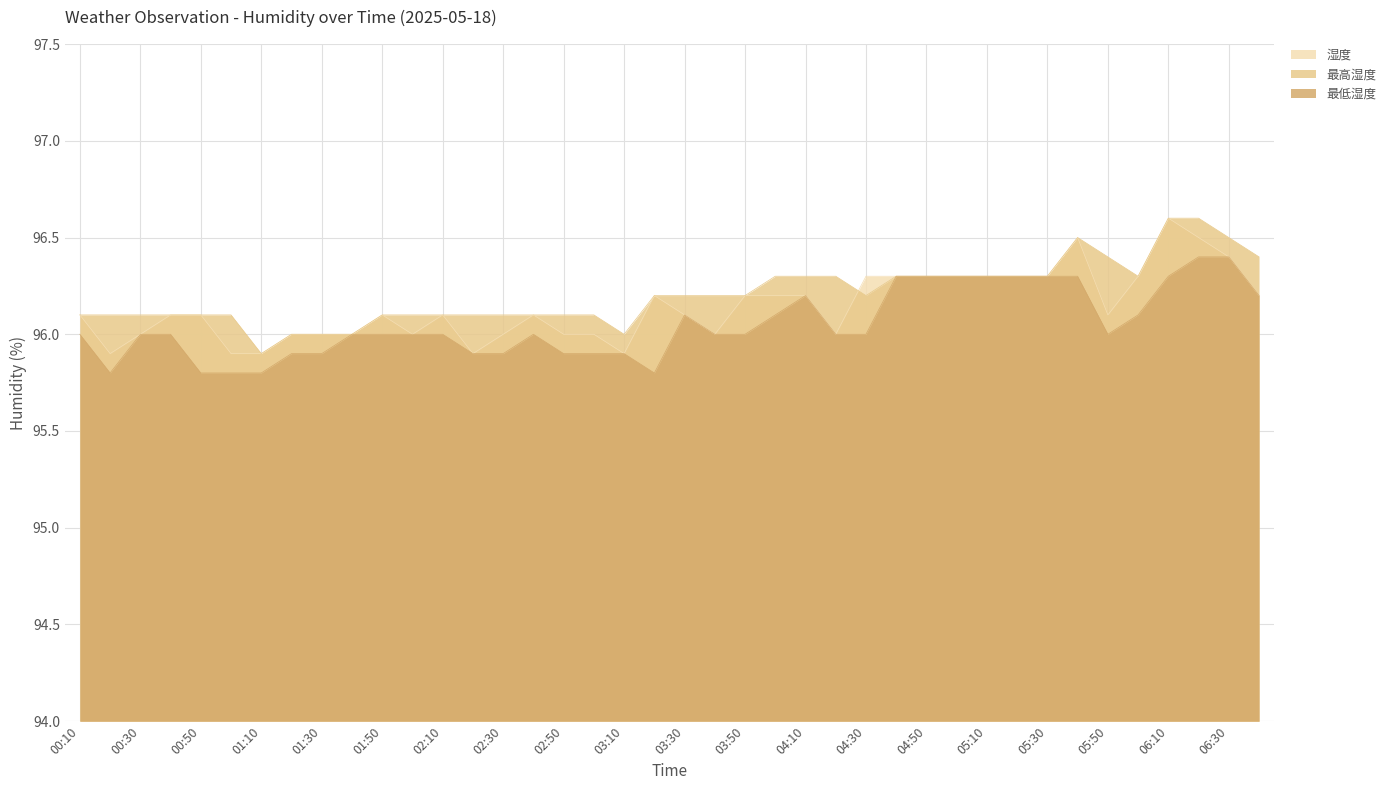

What is the highest value of the 最高湿度 series?

96.6